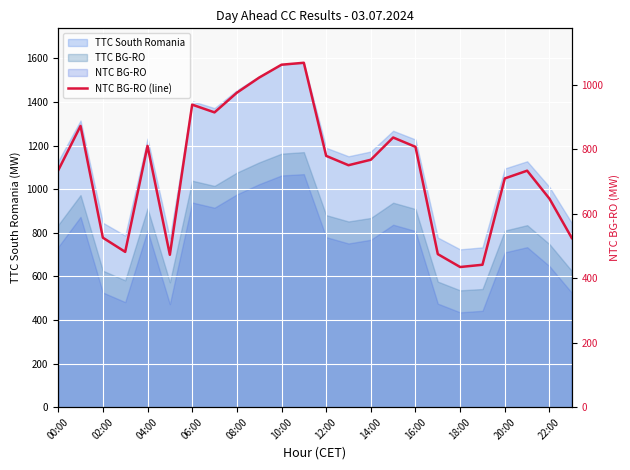

What is the approximate value at 22:00, to the nearest 10?

650